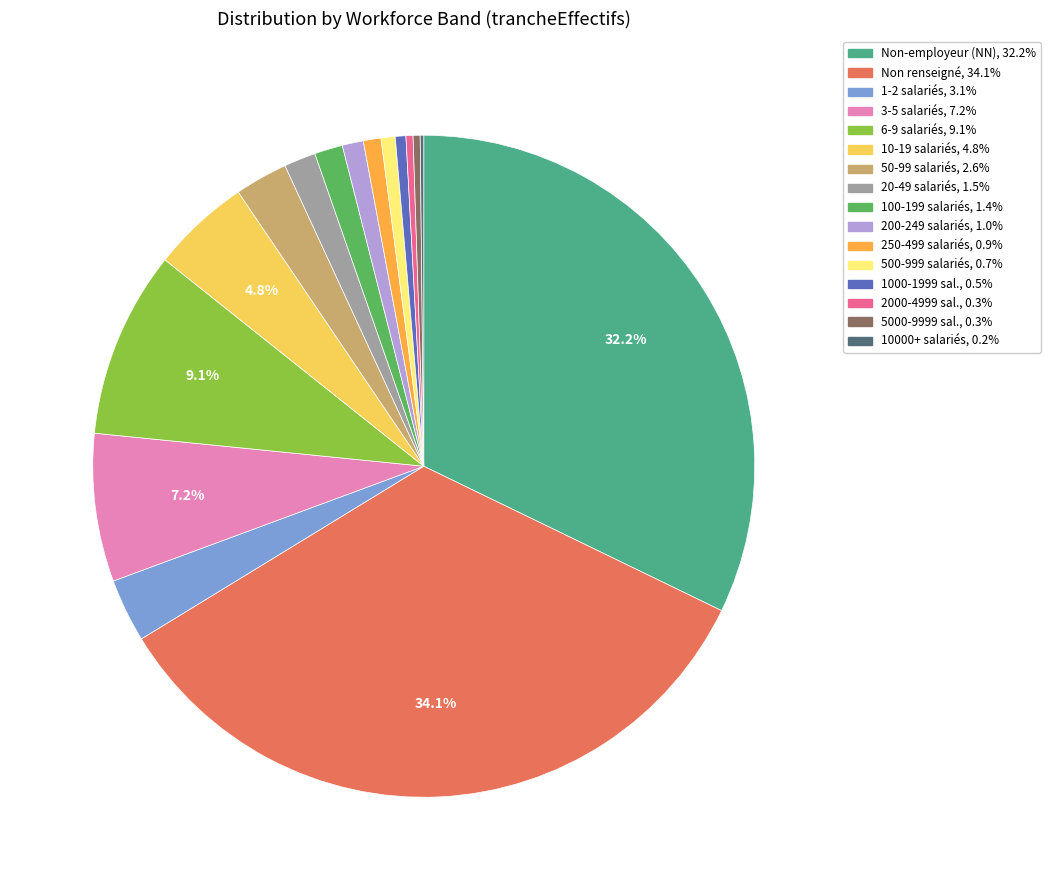

Does any single category account for the majority?

No